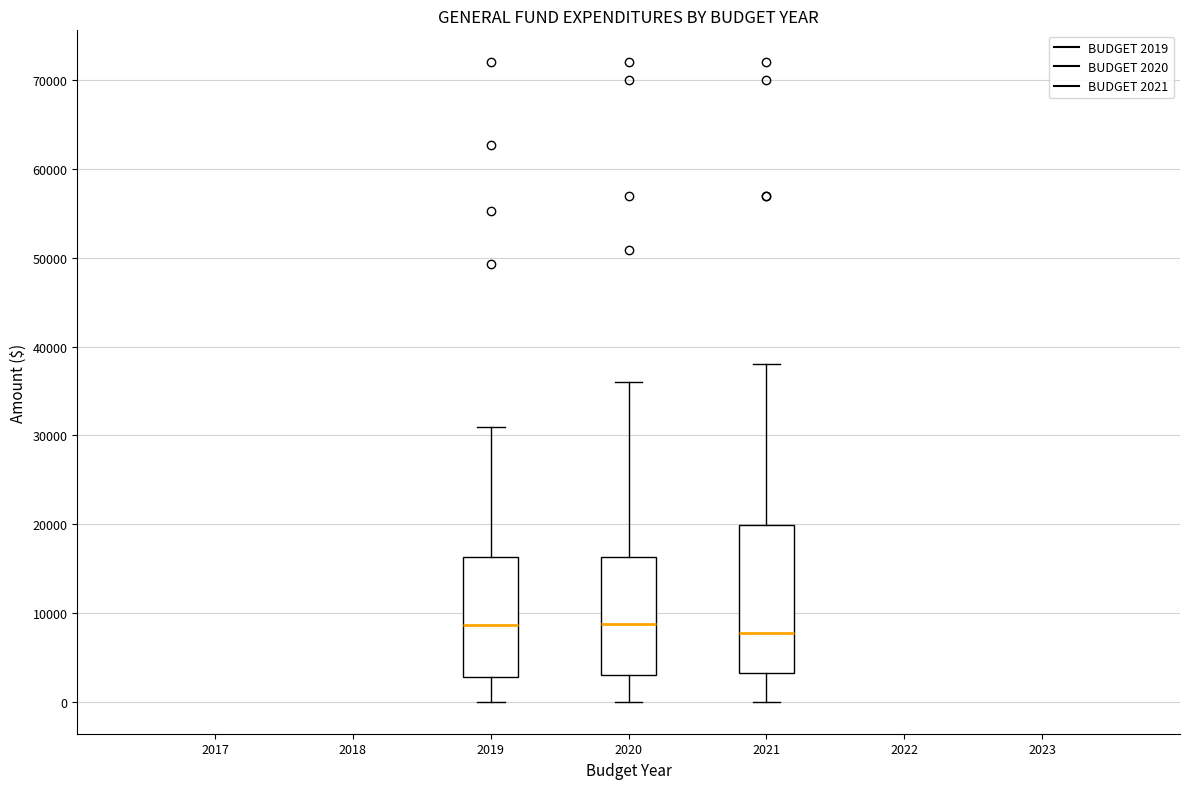

Comparing the boxes themselves (not the whiskers), which one is the tallest?

2021